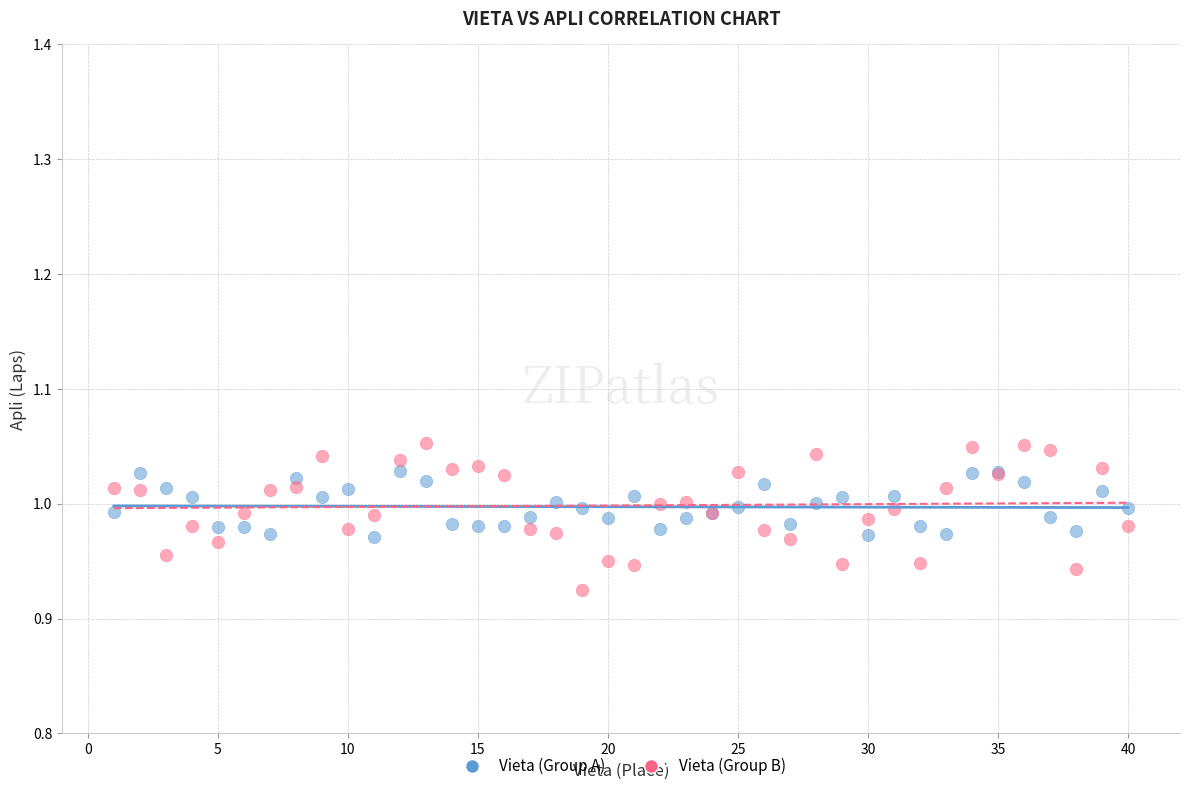

Which series has the largest Y range (max minus min)?

Vieta (Group B)